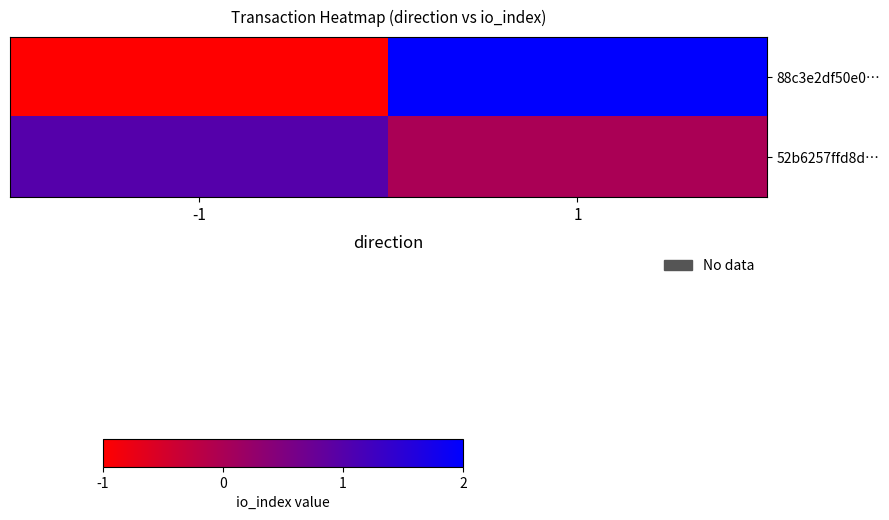

What is the difference between the highest and lowest values at 1?

2